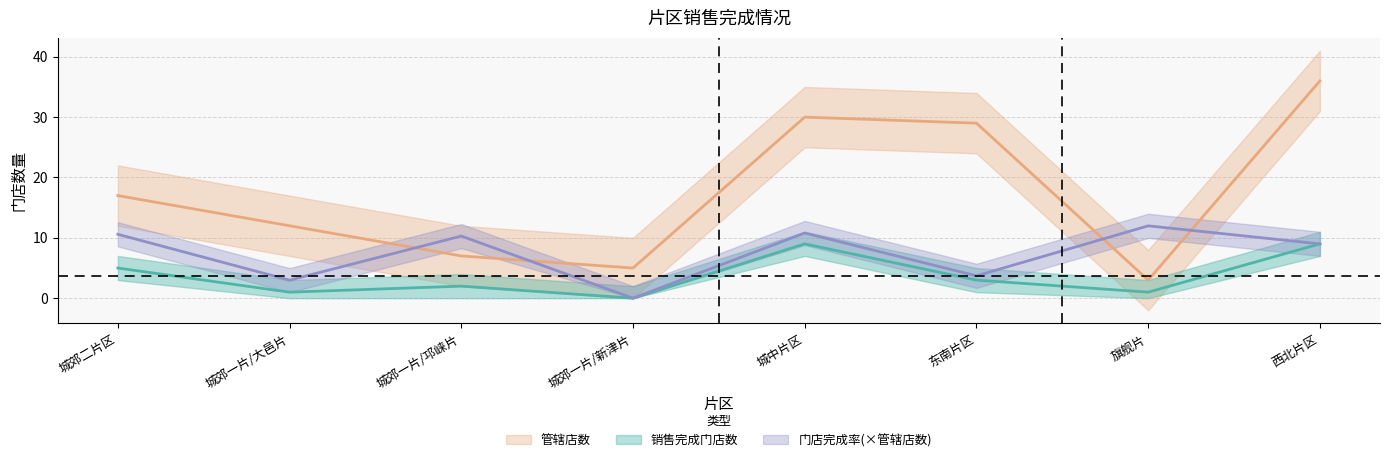

Where is 销售完成门店数 nearest to the value 4?

城郊二片区